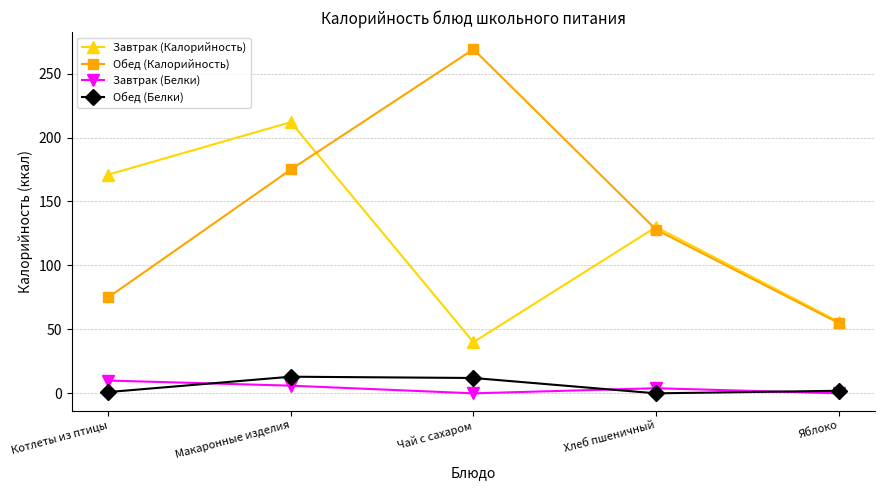

Does the chart display data point markers on the line(s)?

Yes